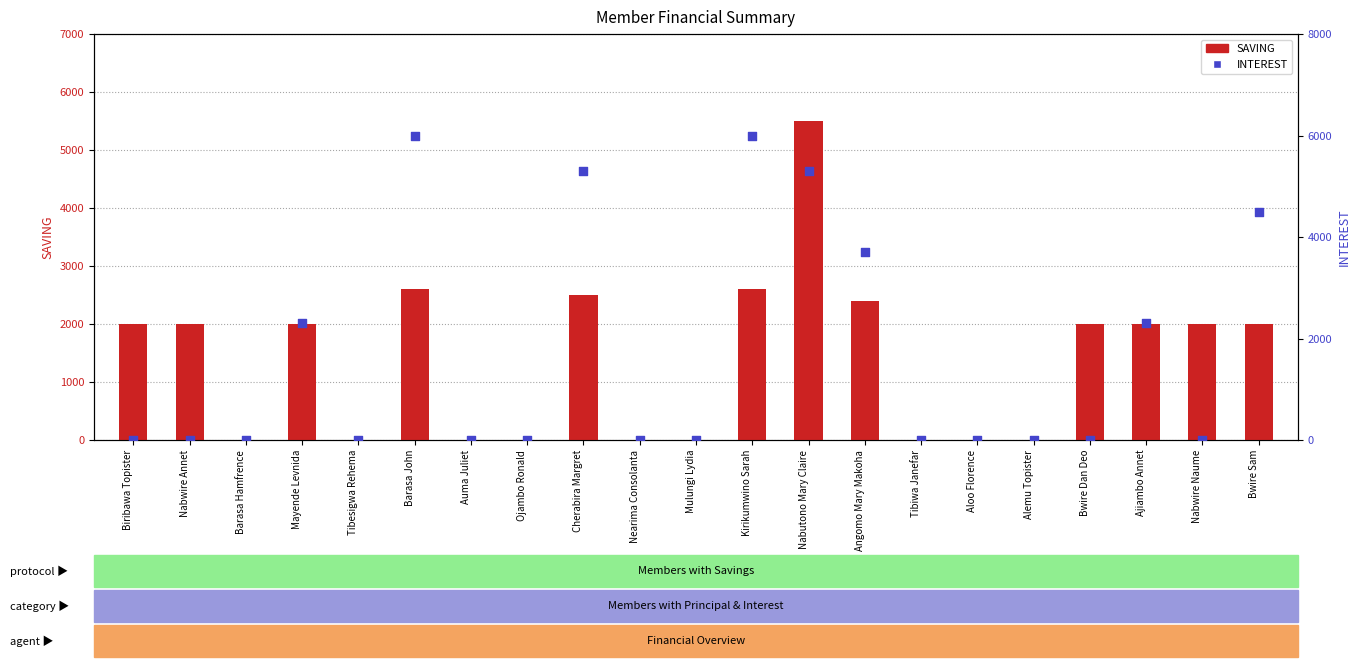

Which series contains the lowest Y value?

SAVING